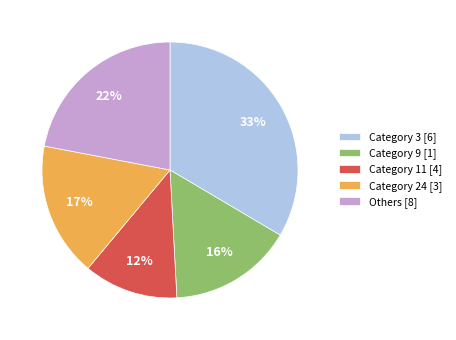

How many segments does this pie chart have?

5